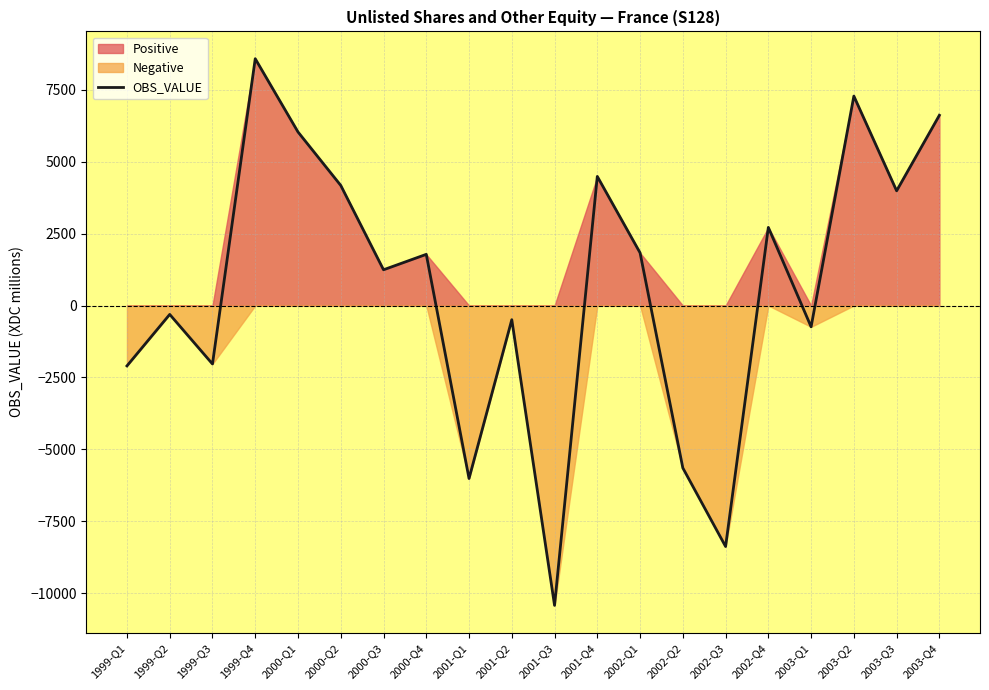

What position from the left is 2003-Q2?

18